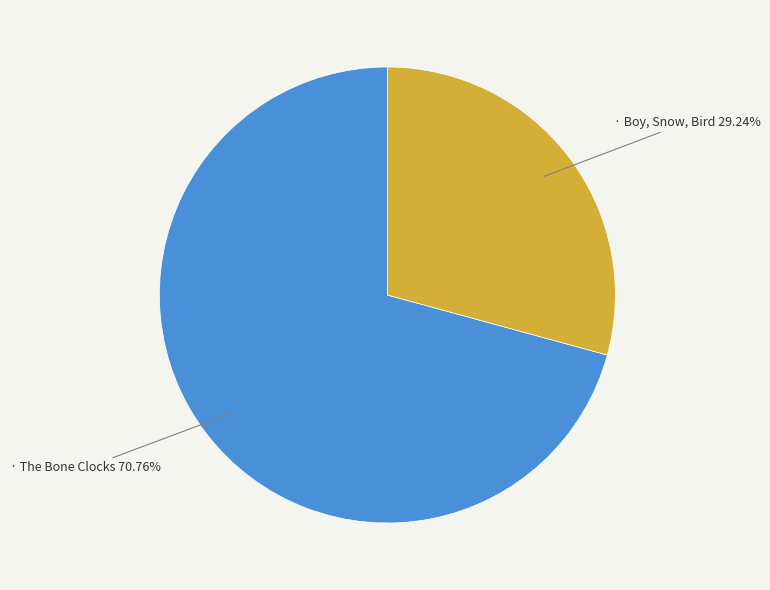

Is there any slice that represents more than half of the pie?

Yes